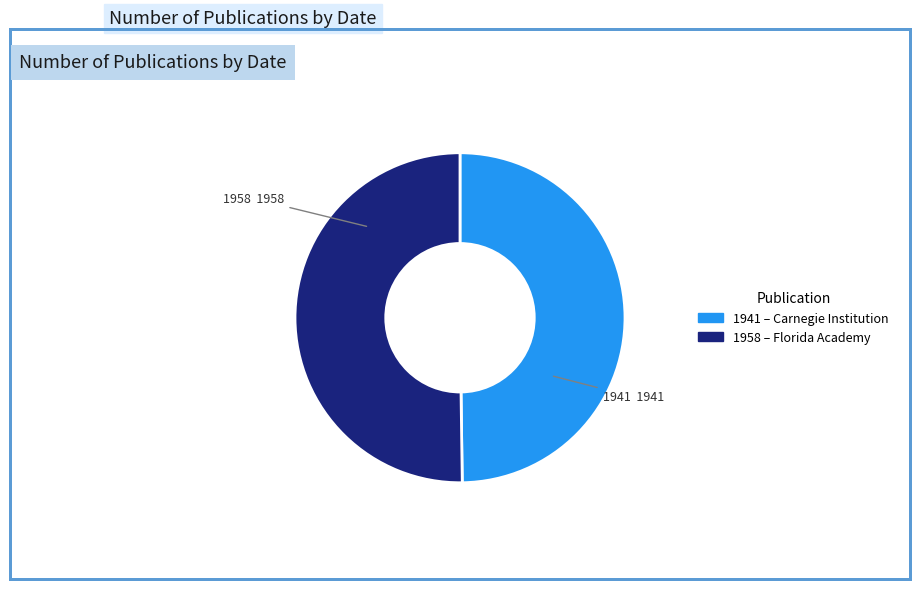

To the nearest percent, what is the average slice percentage?

50%